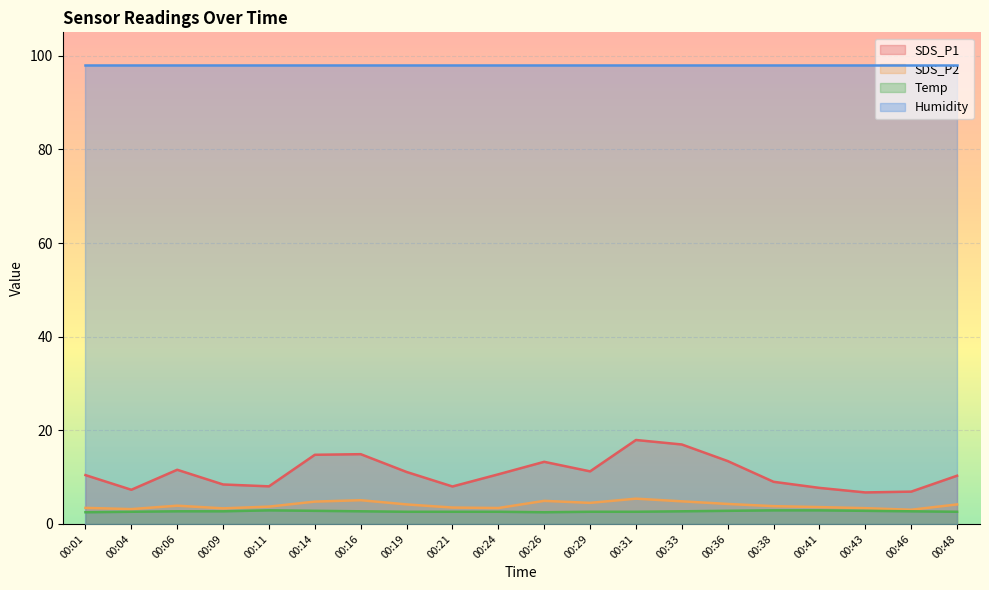

At which category is the sum across all series the highest?

00:31